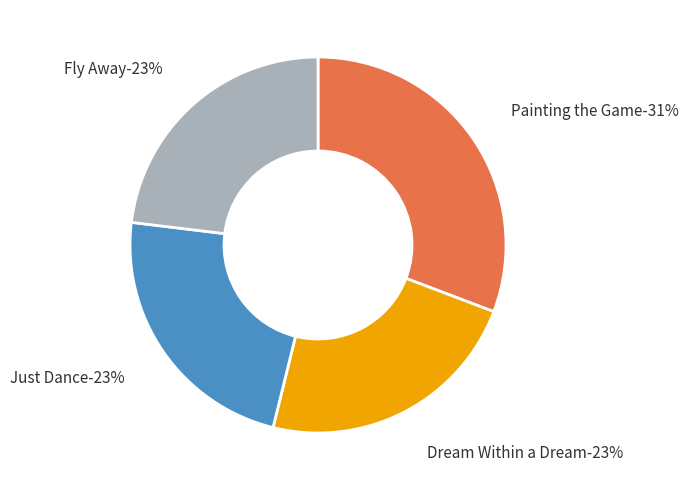

Which slice is the smallest?

Dream Within a Dream